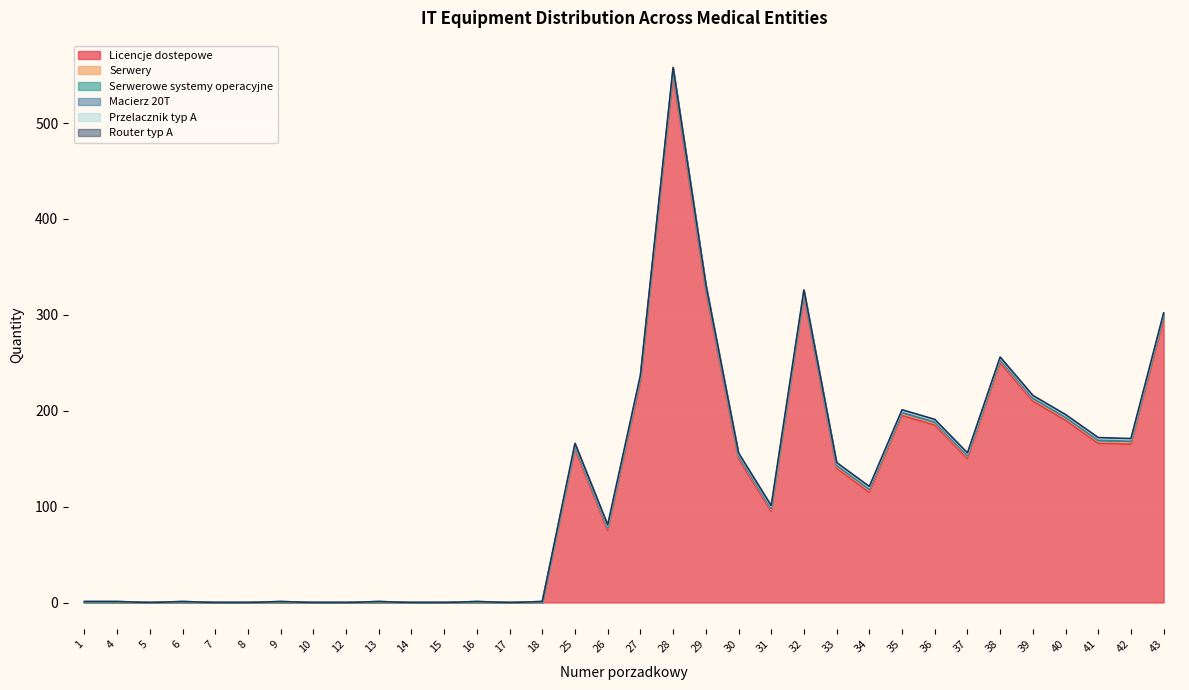

How many interior local peaks does the Serwery series have?

1